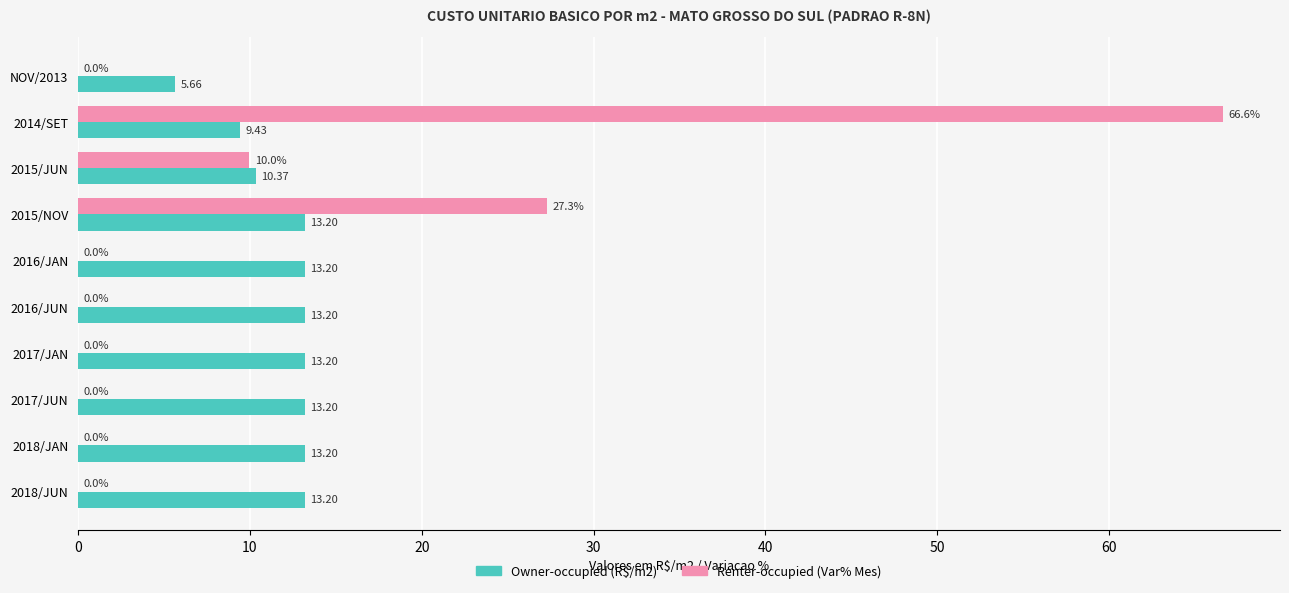

How many data points does each series have?

10